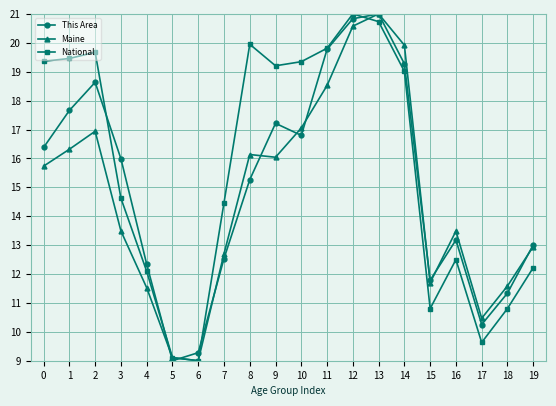

Is the value of National at 18 greater than the value of This Area at 6?

Yes